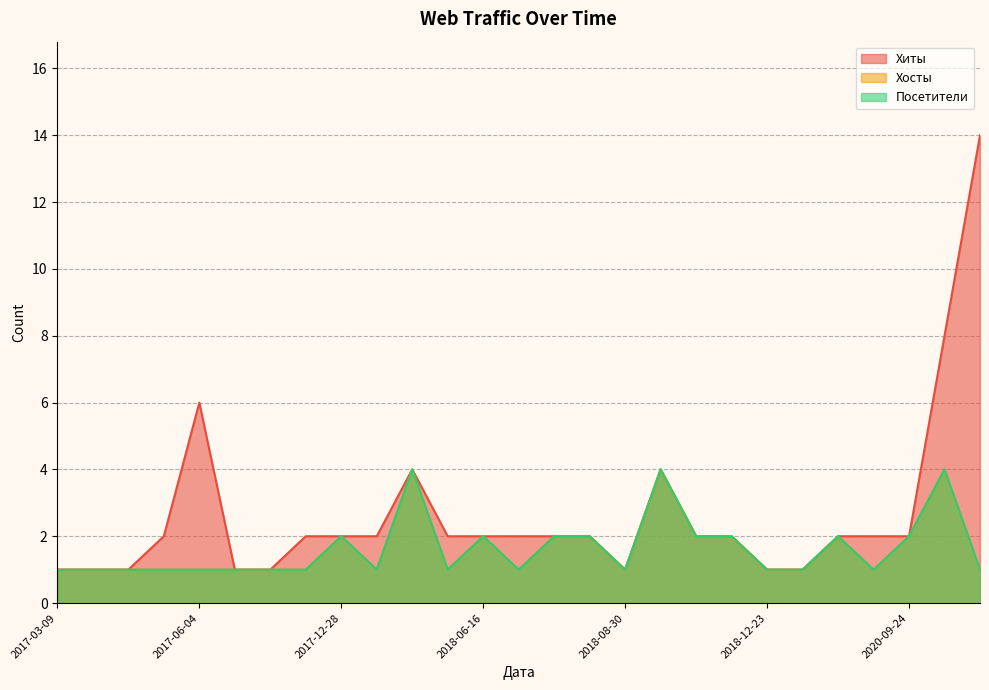

In Посетители, how many points are higher than both neighbors (excluding endpoints)?

6